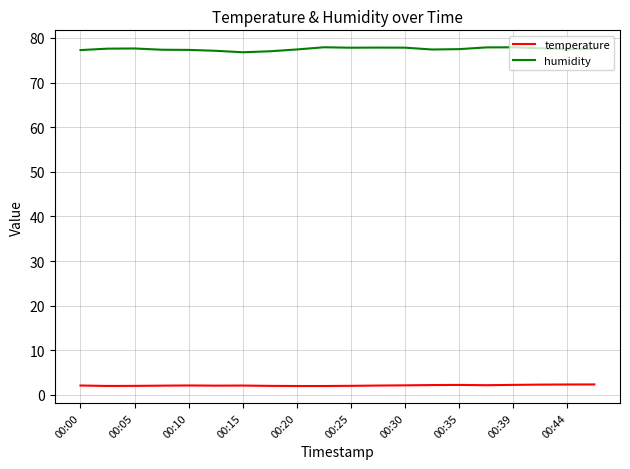

Which series has the largest total across all categories?

humidity